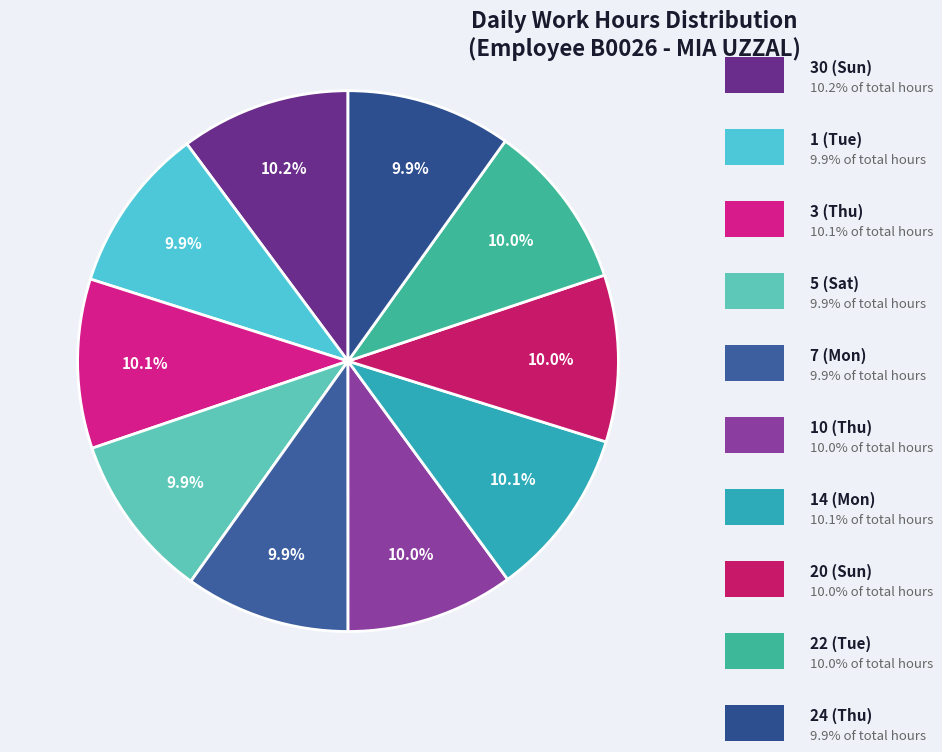

Which category has the smallest portion of the pie?

7 (Mon)